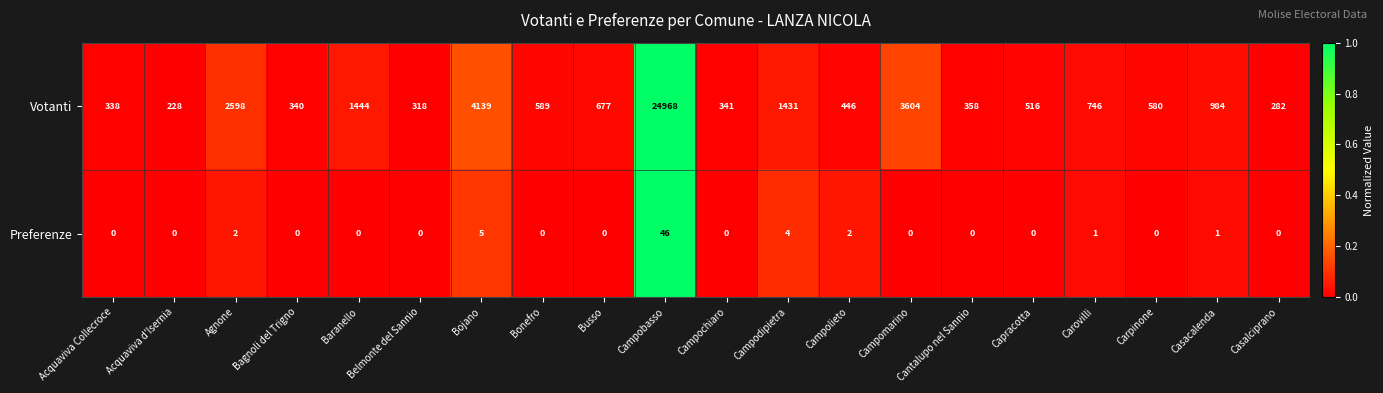

How many data points does each series have?

20